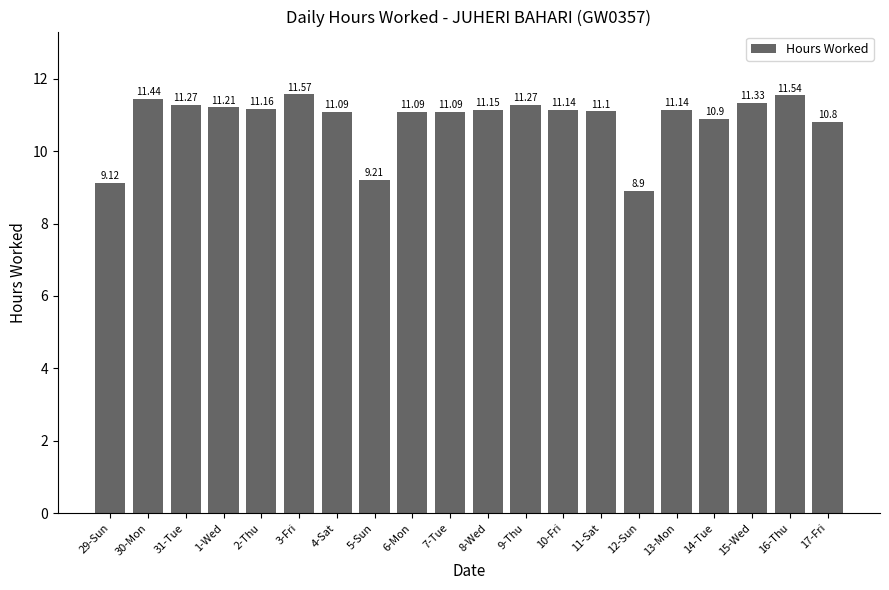

What is the greatest value displayed?

11.6